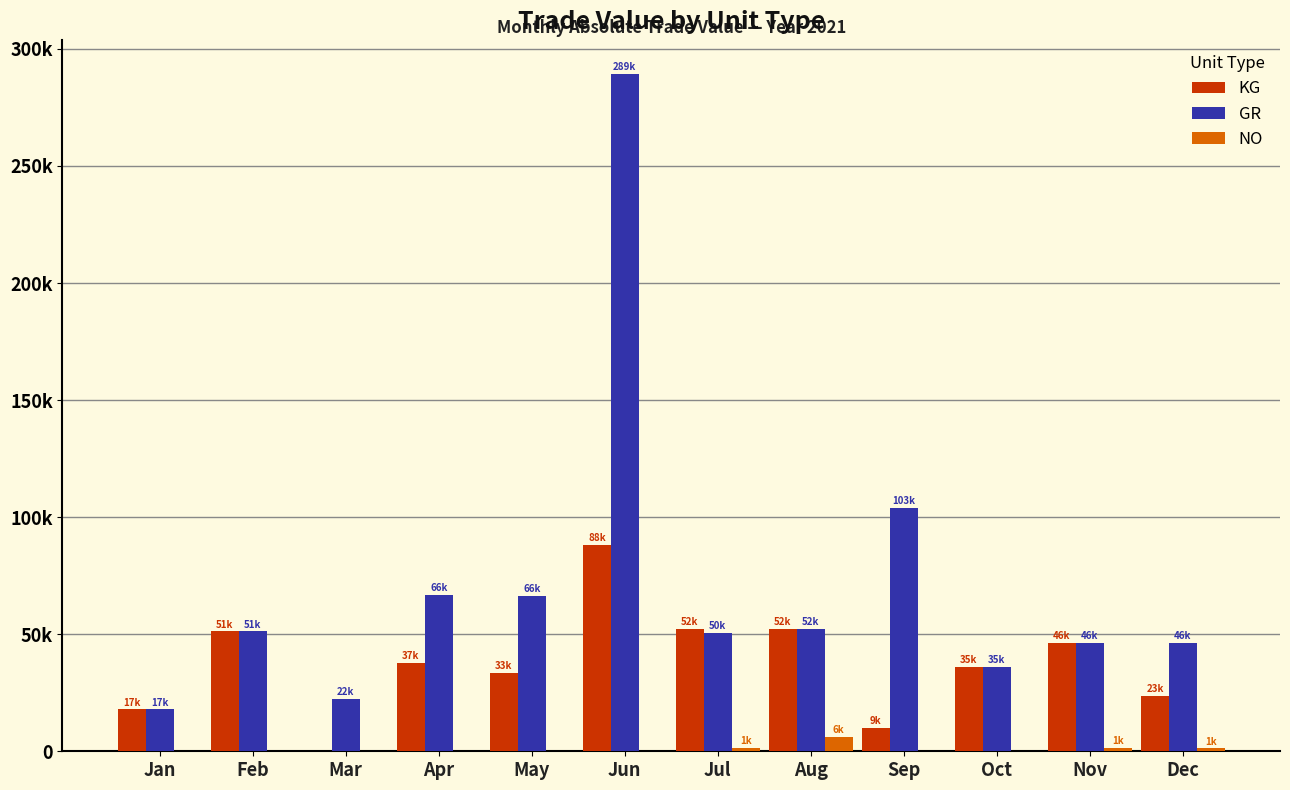

Is the value of KG at Sep greater than the value of GR at Sep?

No